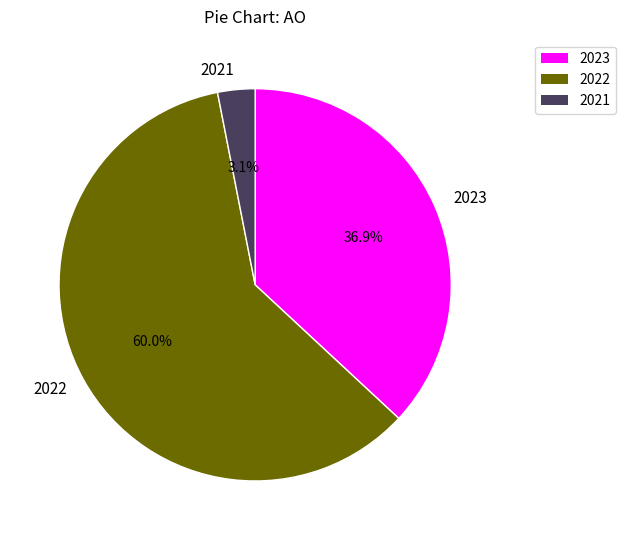

To the nearest percent, what is the average slice percentage?

33%